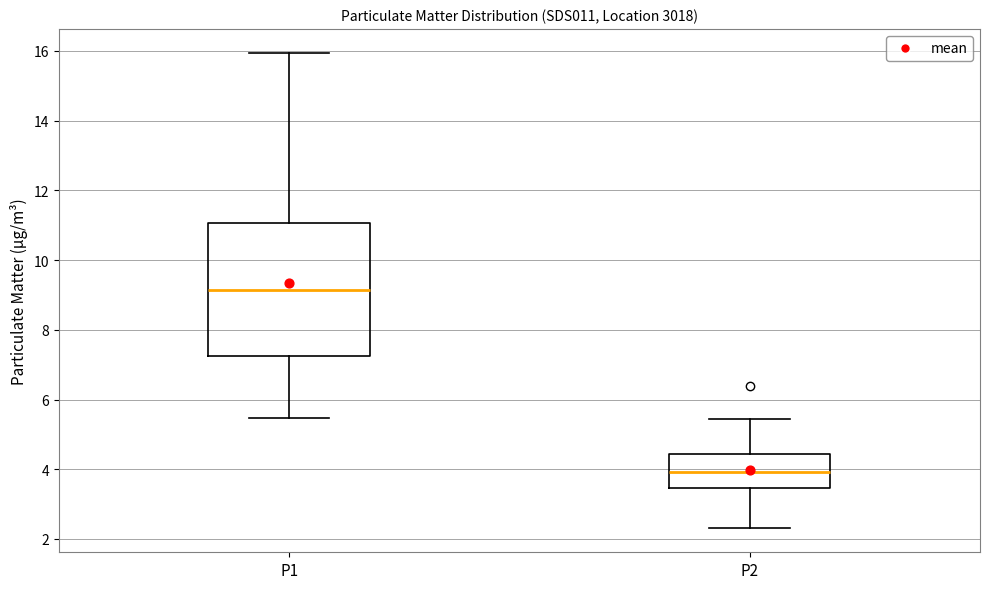

Which box's median line is the highest?

P1